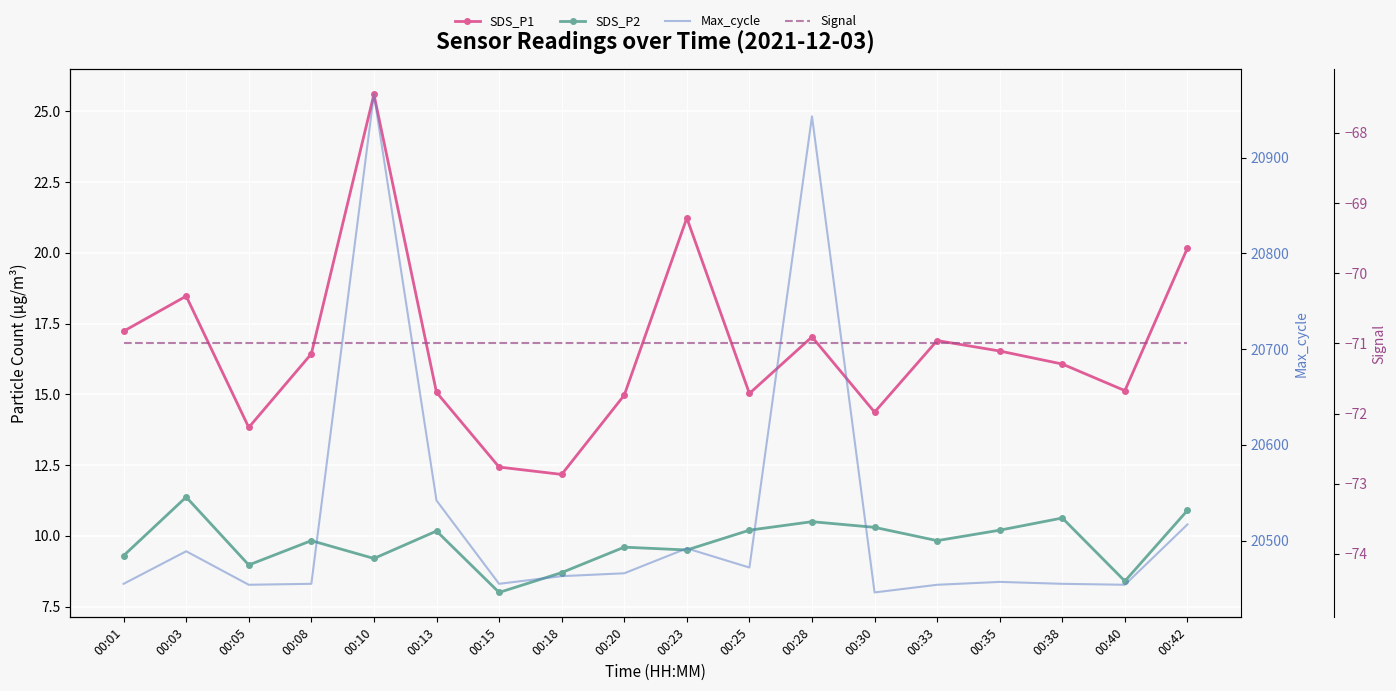

Reading left to right, extract all data points from this chart.

SDS_P1: 17.2	18.5	13.8	16.4	25.6	15.1	12.4	12.2	15.0	21.2	15.0	17.0	14.4	16.9	16.5	16.1	15.1	20.2
SDS_P2: 9.3	11.4	9.0	9.8	9.2	10.2	8.0	8.7	9.6	9.5	10.2	10.5	10.3	9.8	10.2	10.6	8.4	10.9
Max_cycle: 20455.0	20489.0	20454.0	20455.0	20966.0	20542.0	20455.0	20463.0	20466.0	20492.0	20472.0	20943.0	20446.0	20454.0	20457.0	20455.0	20454.0	20517.0
Signal: -71.0	-71.0	-71.0	-71.0	-71.0	-71.0	-71.0	-71.0	-71.0	-71.0	-71.0	-71.0	-71.0	-71.0	-71.0	-71.0	-71.0	-71.0